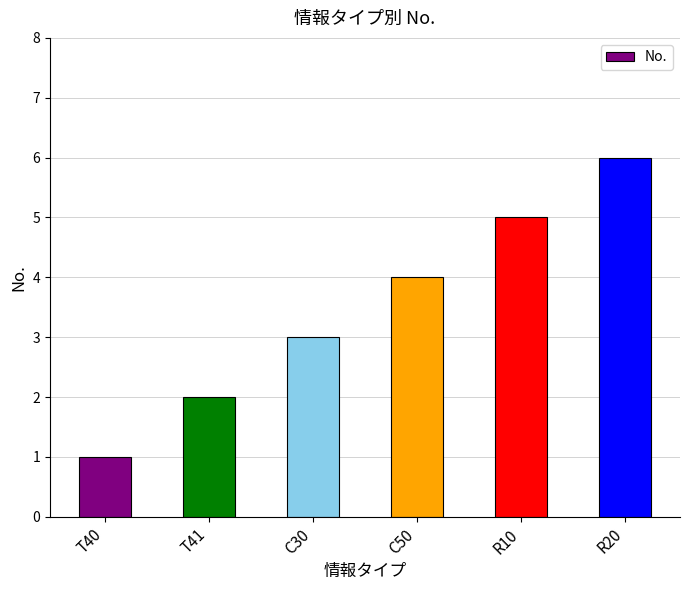

Reading left to right, list all the values displayed in this chart.

T40=1	T41=2	C30=3	C50=4	R10=5	R20=6